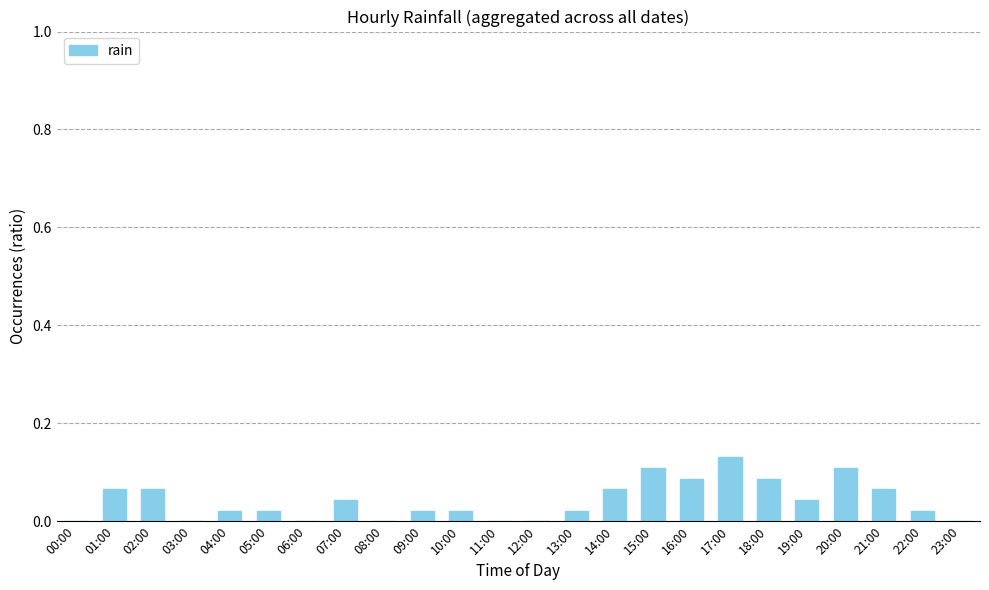

True or false: the data shows 0.0 at 14:00.

False